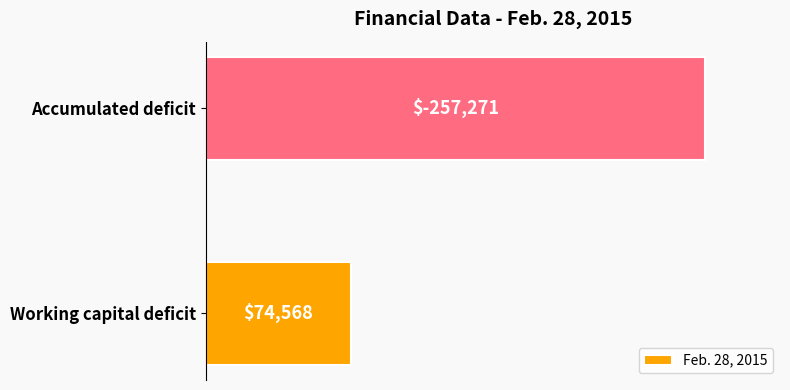

How many series are shown in this chart?

1